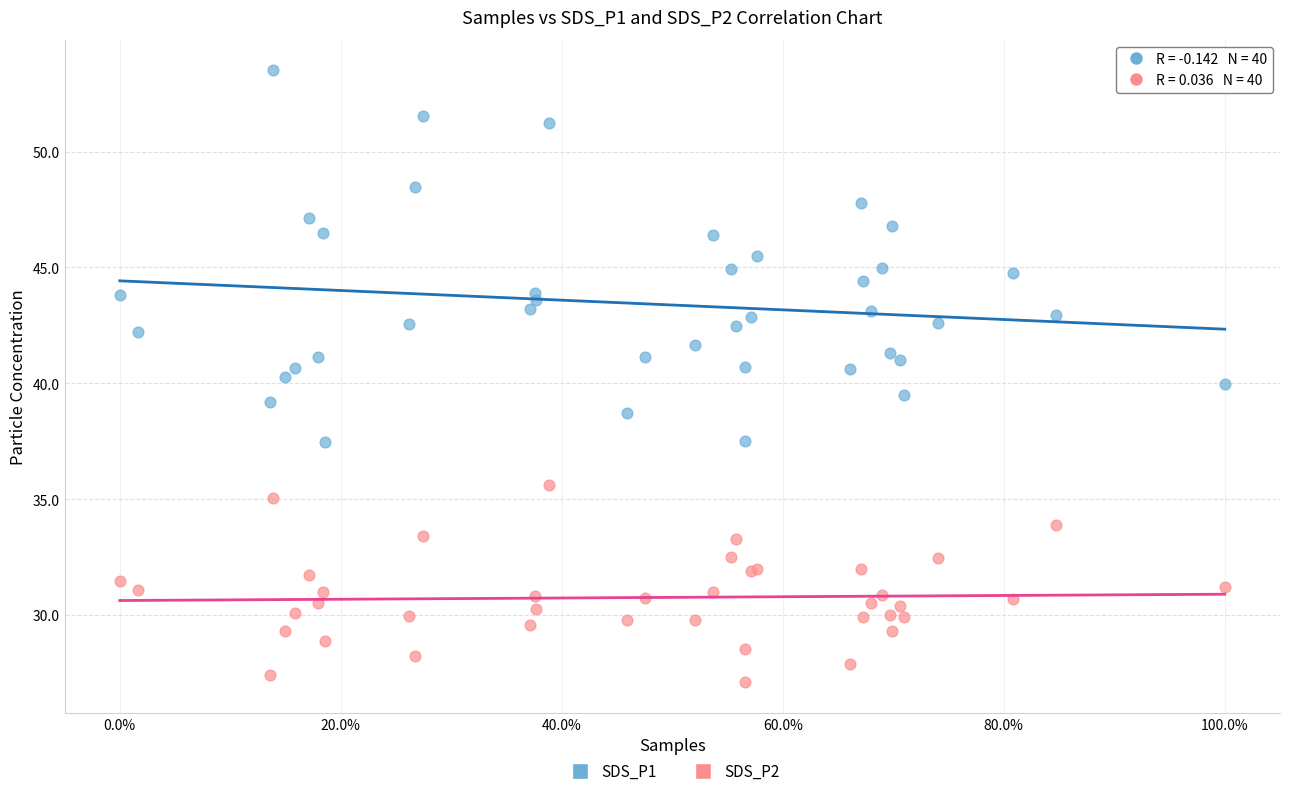

Which series contains the lowest Y value?

SDS_P2